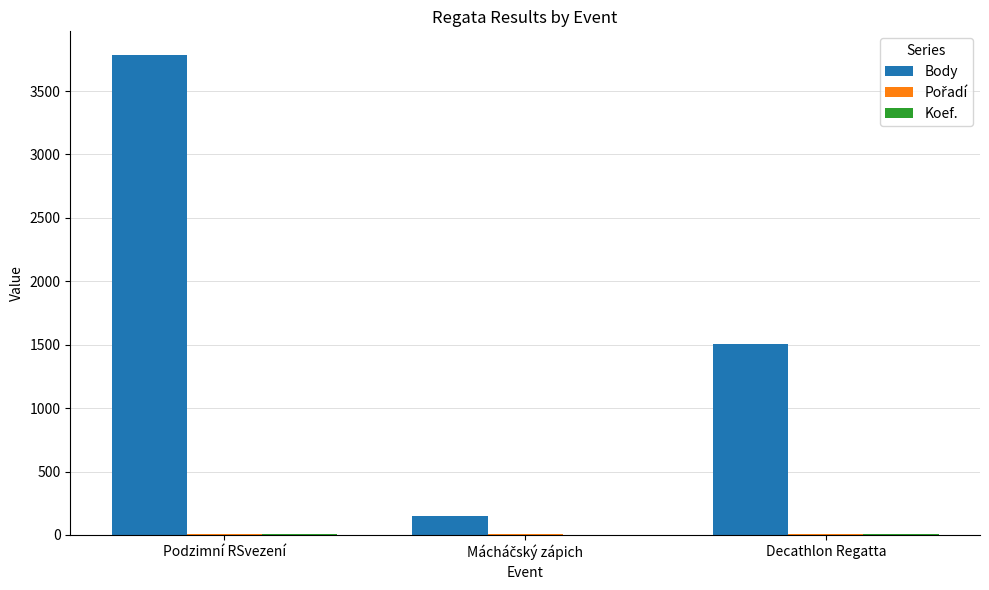

What is the maximum value shown in the chart?

3782